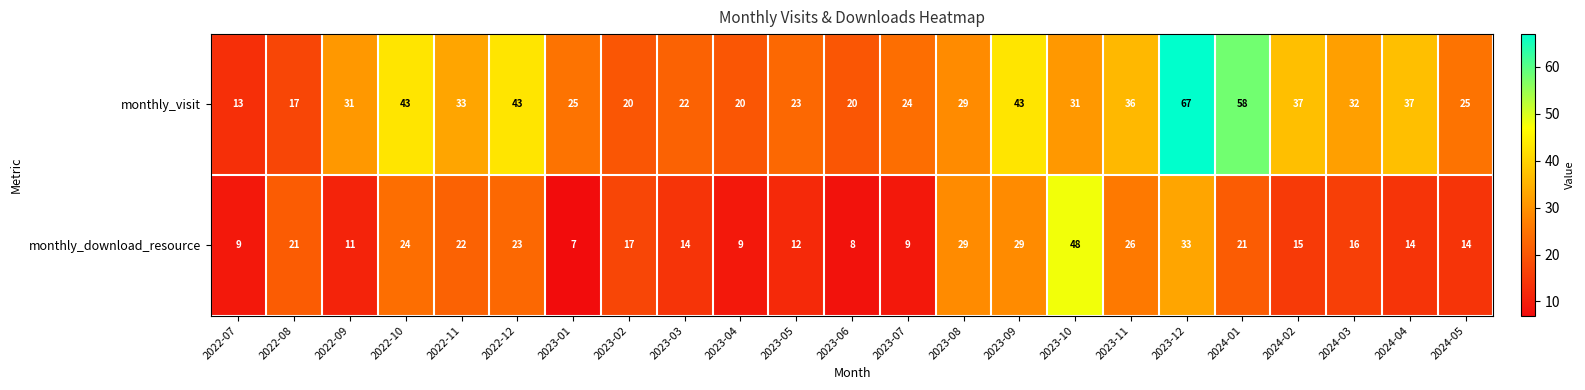

What is the highest value of the monthly_visit series?

67